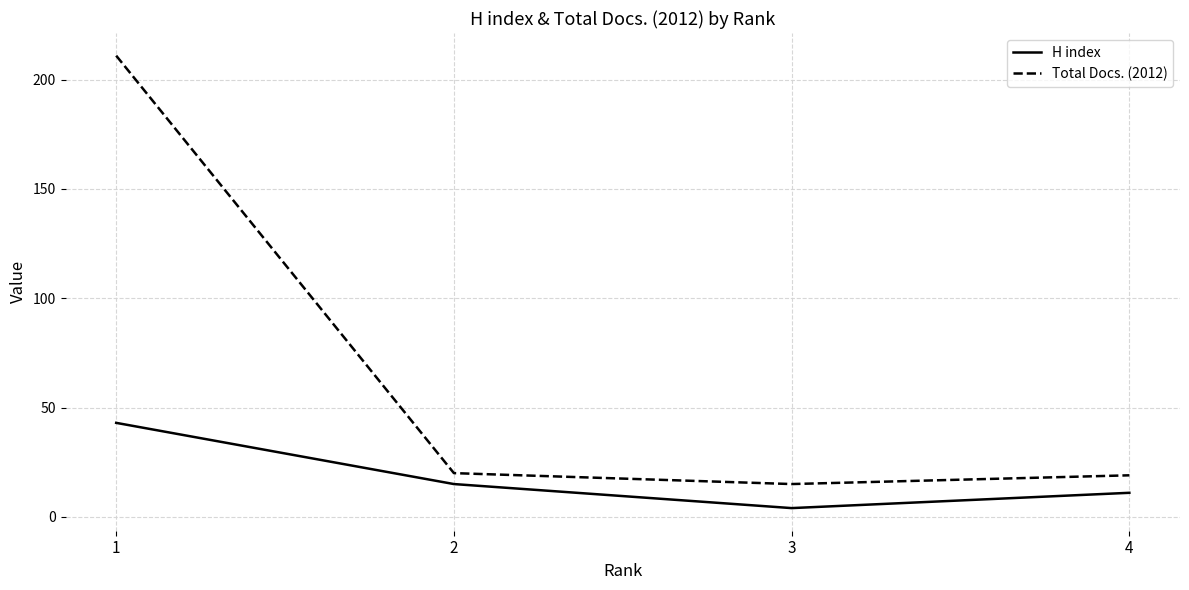

How many values in the Total Docs. (2012) series are below 20?

2